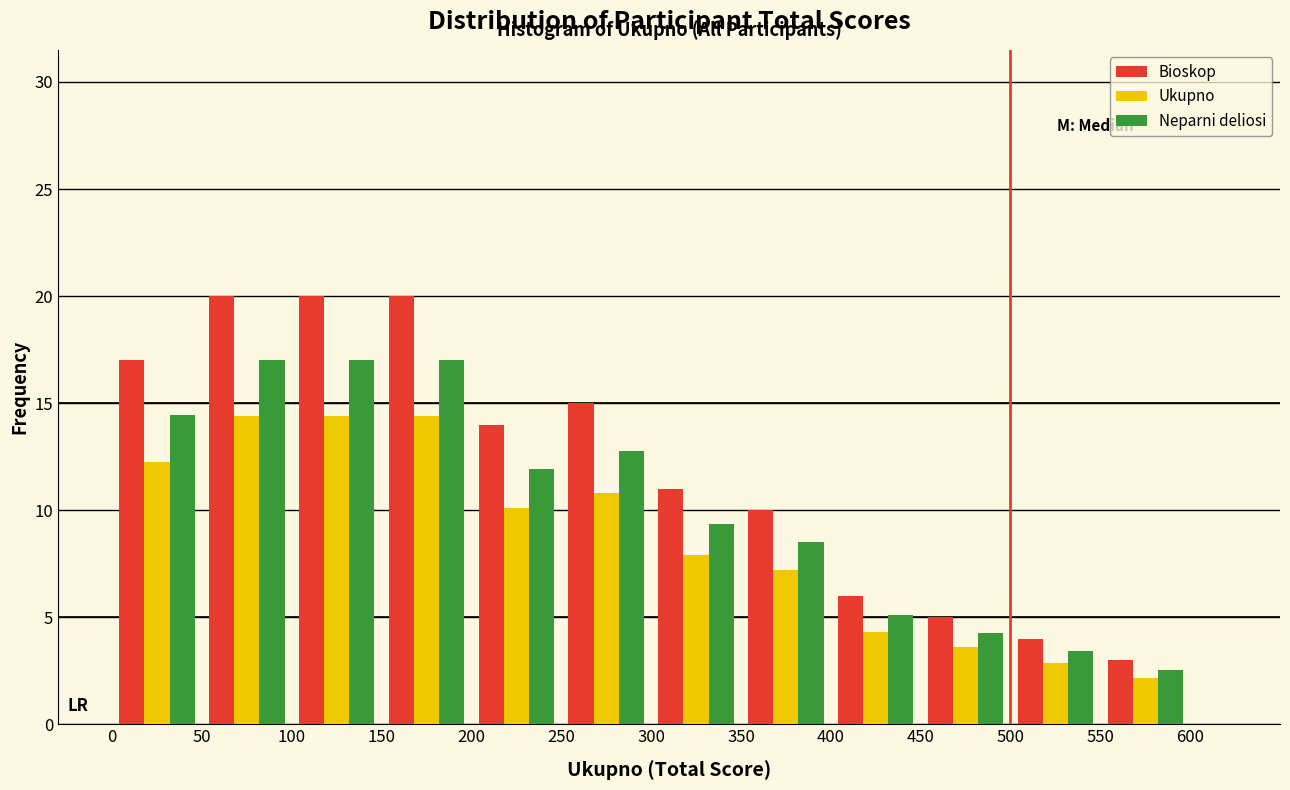

What is the height of the Ukupno bar covering 0 to 50 on the x-axis? The values are not printed on the chart, so give them approximately, as read against the axis.

12.0